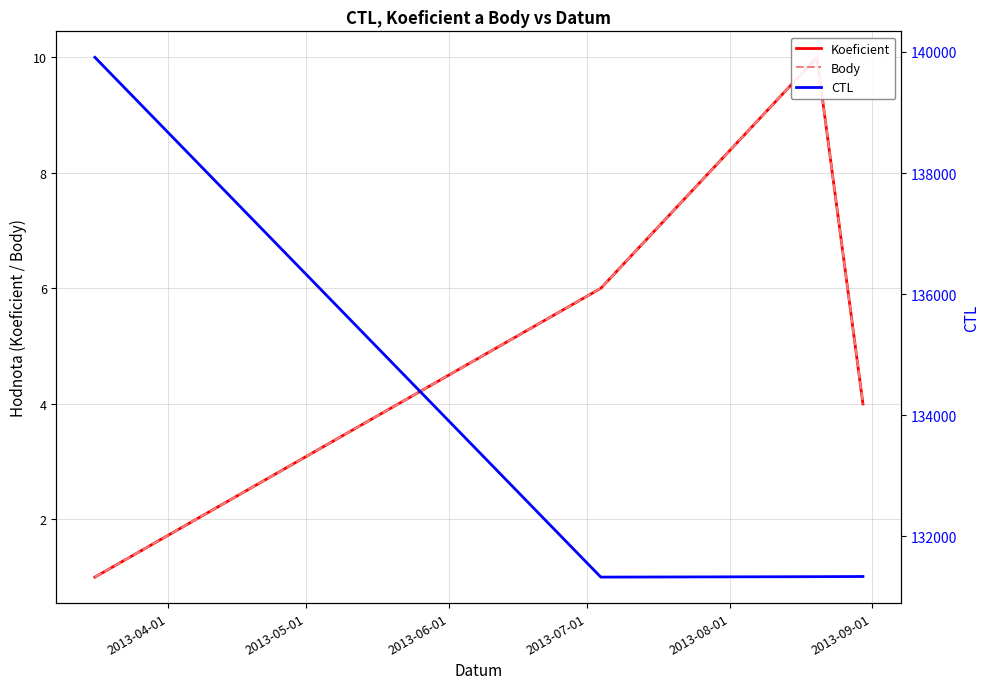

Reading left to right, extract all data points from this chart.

Koeficient: 1	6	10	4
Body: 1	6	10	4
CTL: 139912	131321	131328	131331